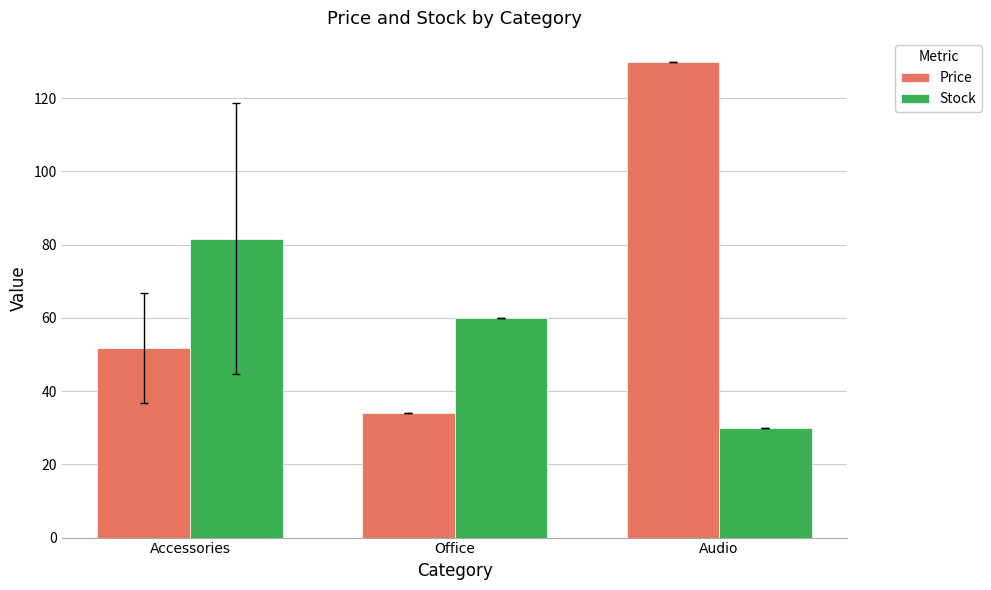

Which category has the lowest value in the Stock series?

Audio